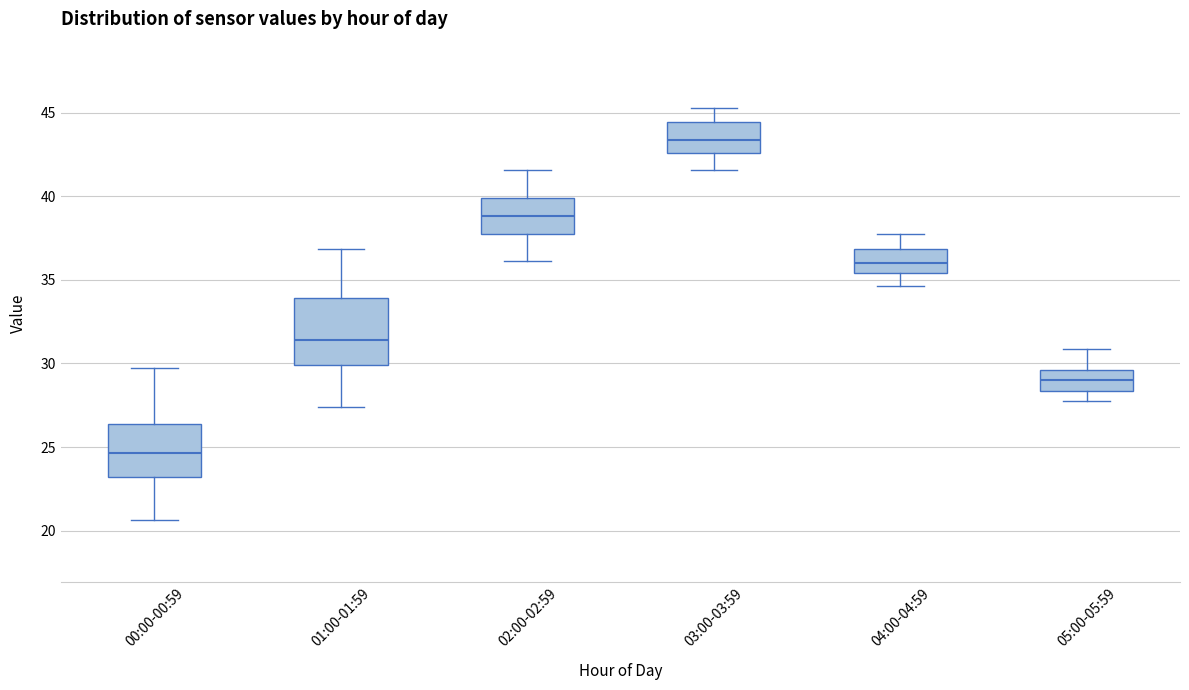

Where is the upper edge of the box for 03:00-03:59 on the y-axis? The values are not printed on the chart, so give them approximately, as read against the axis.

44.5